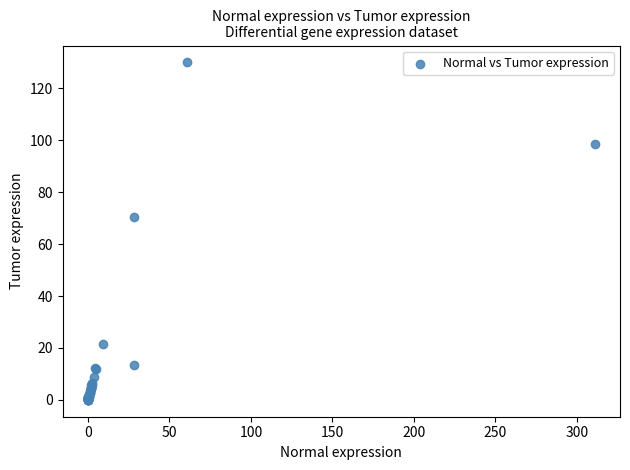

What Y value in the scatter plot is closest to 64?

70.4